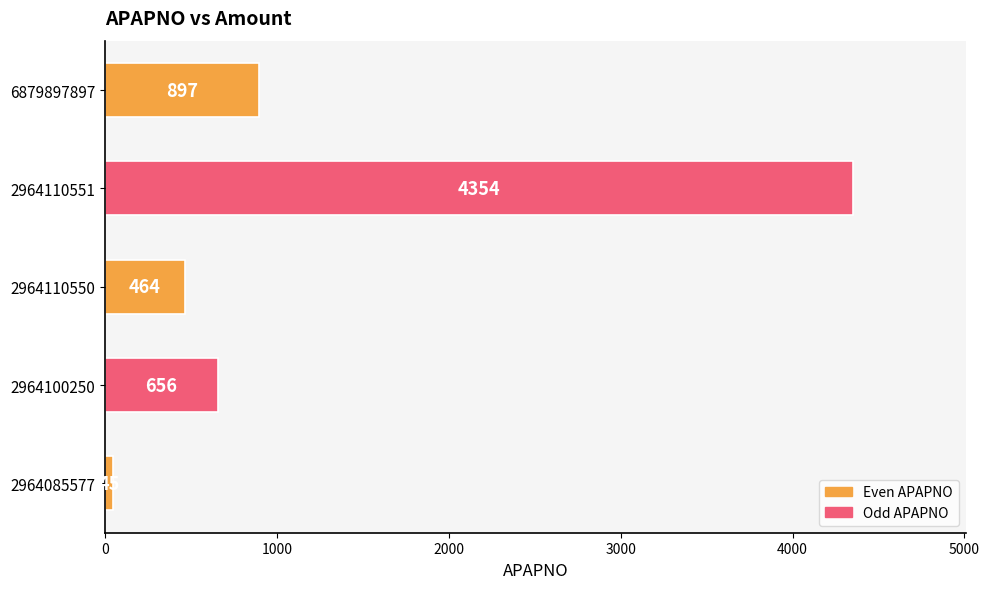

Which has a higher value, 2964110550 or 2964100250?

2964100250